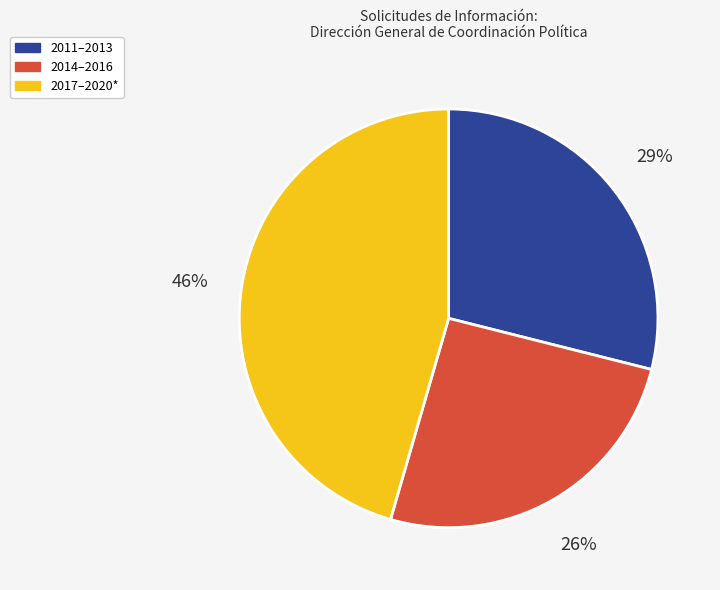

Count the number of slices in the pie.

3